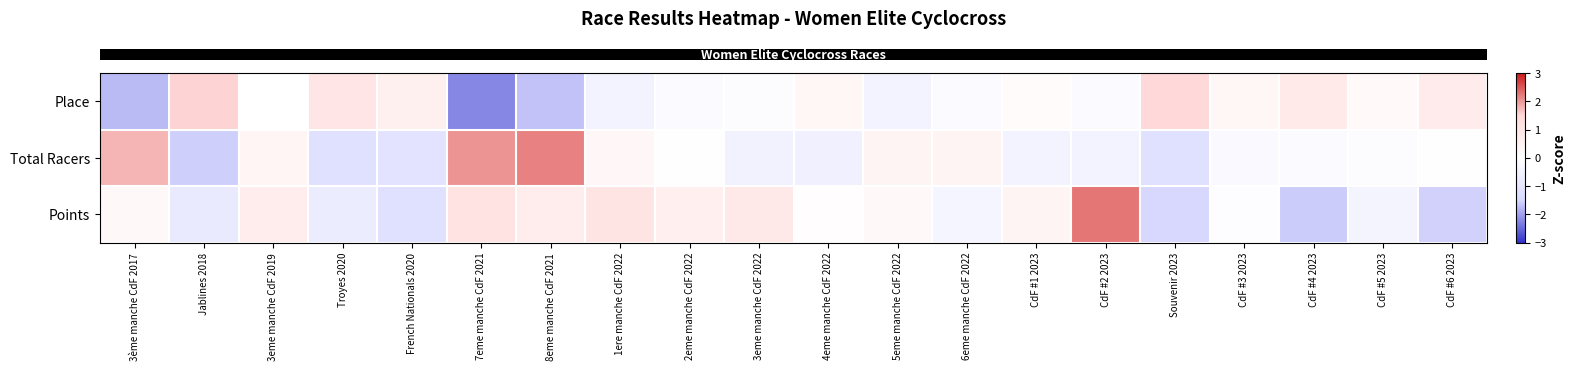

What is the smallest value displayed?

-2.2